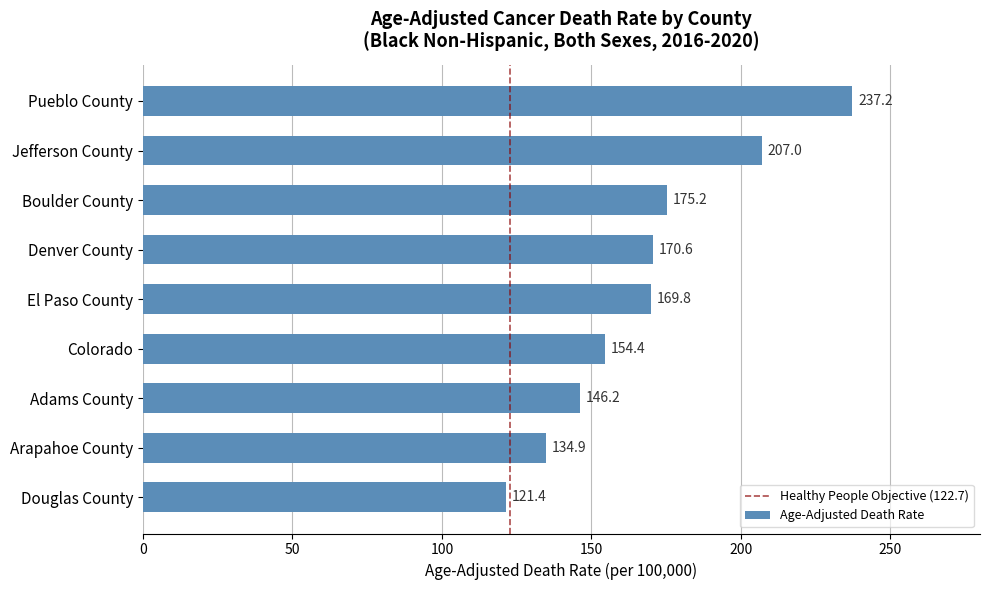

Reading bottom to top, what are all the values shown in this chart?

121.4	134.9	146.2	154.4	169.8	170.6	175.2	207.0	237.2